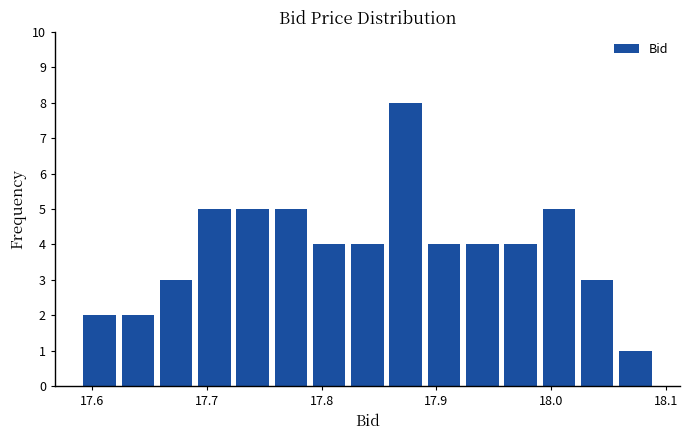

Read against the x-axis, roughly where is the centre of the tallest bar?

17.87